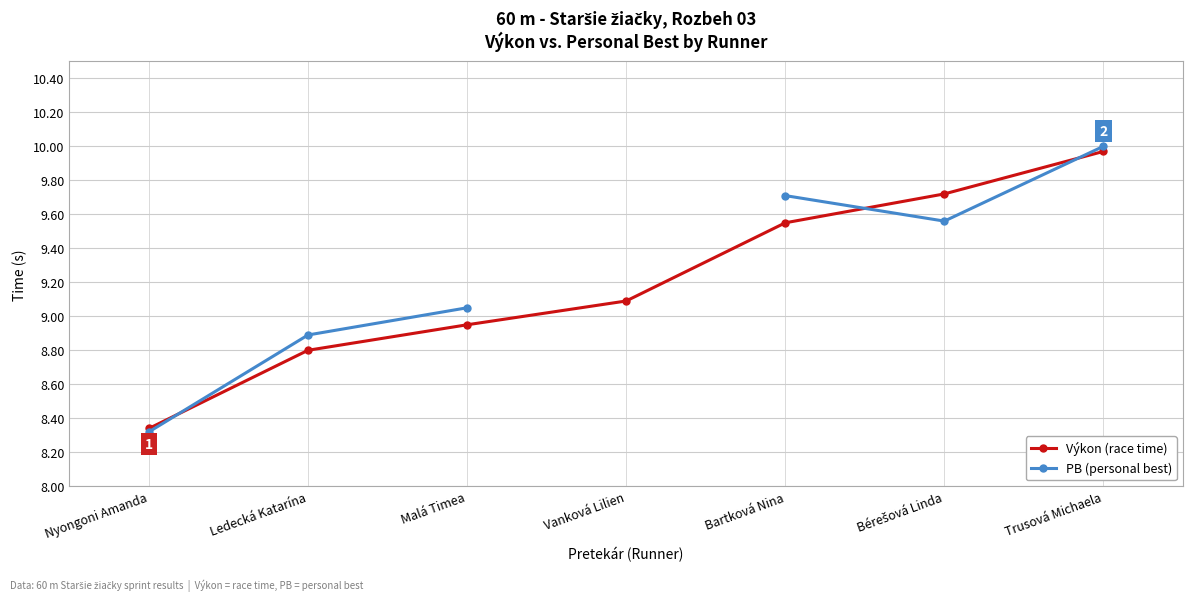

Which series has the largest total across all categories?

Výkon (race time)